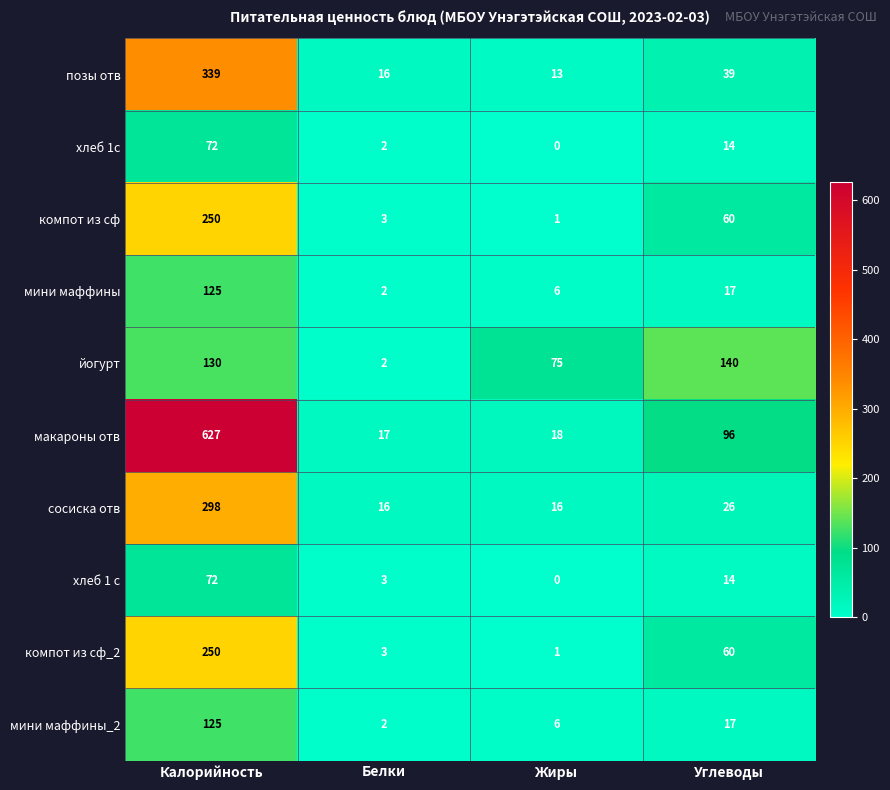

Is it true that позы отв equals 23 at Углеводы?

False